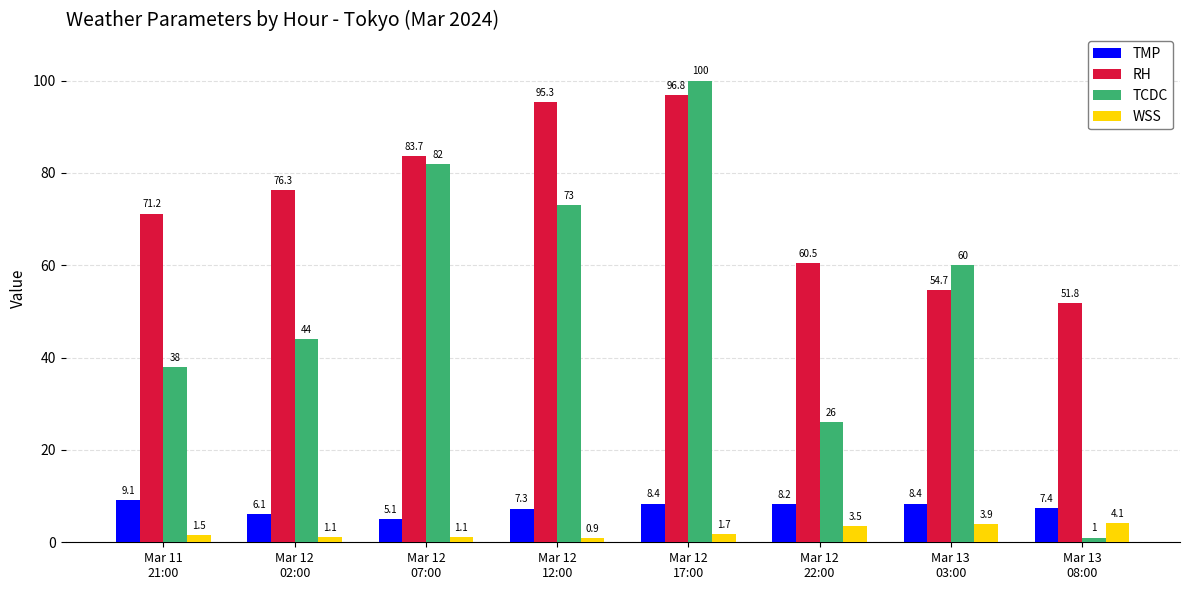

Reading left to right, what are all the values shown in this chart?

TMP: Mar 11
21:00=9.1	Mar 12
02:00=6.1	Mar 12
07:00=5.1	Mar 12
12:00=7.3	Mar 12
17:00=8.4	Mar 12
22:00=8.2	Mar 13
03:00=8.4	Mar 13
08:00=7.4
RH: Mar 11
21:00=71.2	Mar 12
02:00=76.3	Mar 12
07:00=83.7	Mar 12
12:00=95.3	Mar 12
17:00=96.8	Mar 12
22:00=60.5	Mar 13
03:00=54.7	Mar 13
08:00=51.8
TCDC: Mar 11
21:00=38.0	Mar 12
02:00=44.0	Mar 12
07:00=82.0	Mar 12
12:00=73.0	Mar 12
17:00=100.0	Mar 12
22:00=26.0	Mar 13
03:00=60.0	Mar 13
08:00=1.0
WSS: Mar 11
21:00=1.5	Mar 12
02:00=1.1	Mar 12
07:00=1.1	Mar 12
12:00=0.9	Mar 12
17:00=1.7	Mar 12
22:00=3.5	Mar 13
03:00=3.9	Mar 13
08:00=4.1